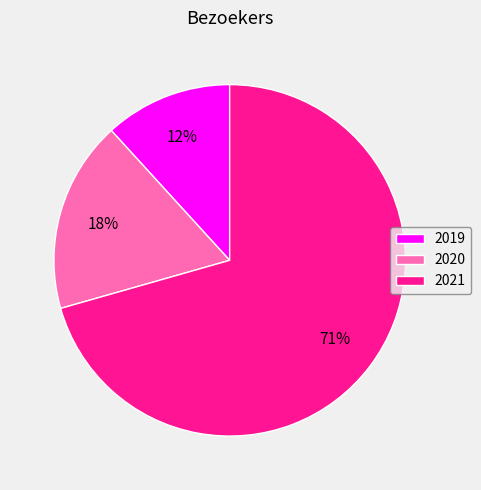

To the nearest percent, what is the combined percentage of 2021 and 2019?

82%